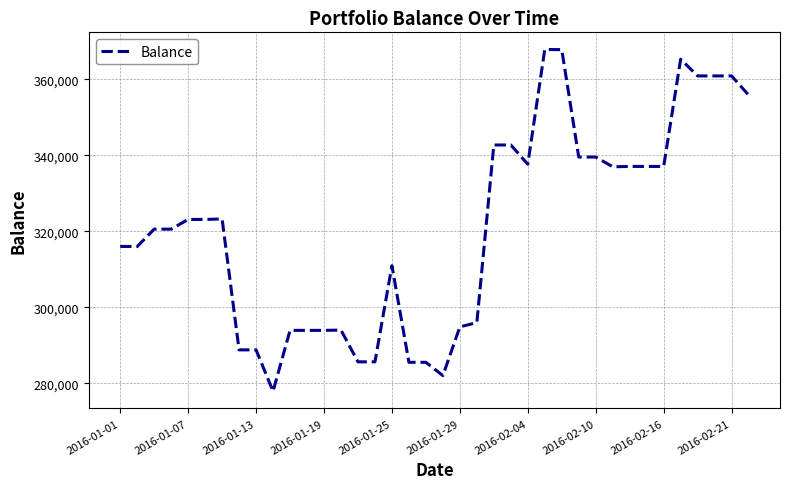

What is the greatest value displayed?

367843.4